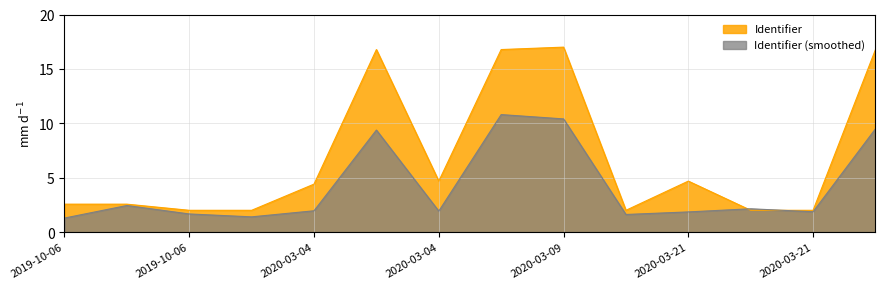

How many lines are shown in the chart?

2